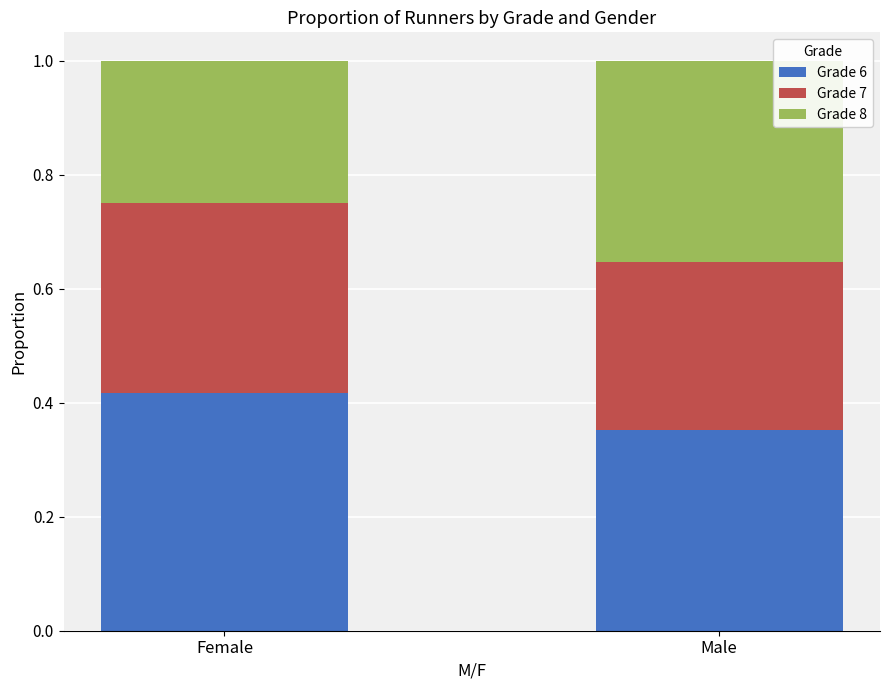

What is the sum of the Grade 6 values at Female and Male?

0.8